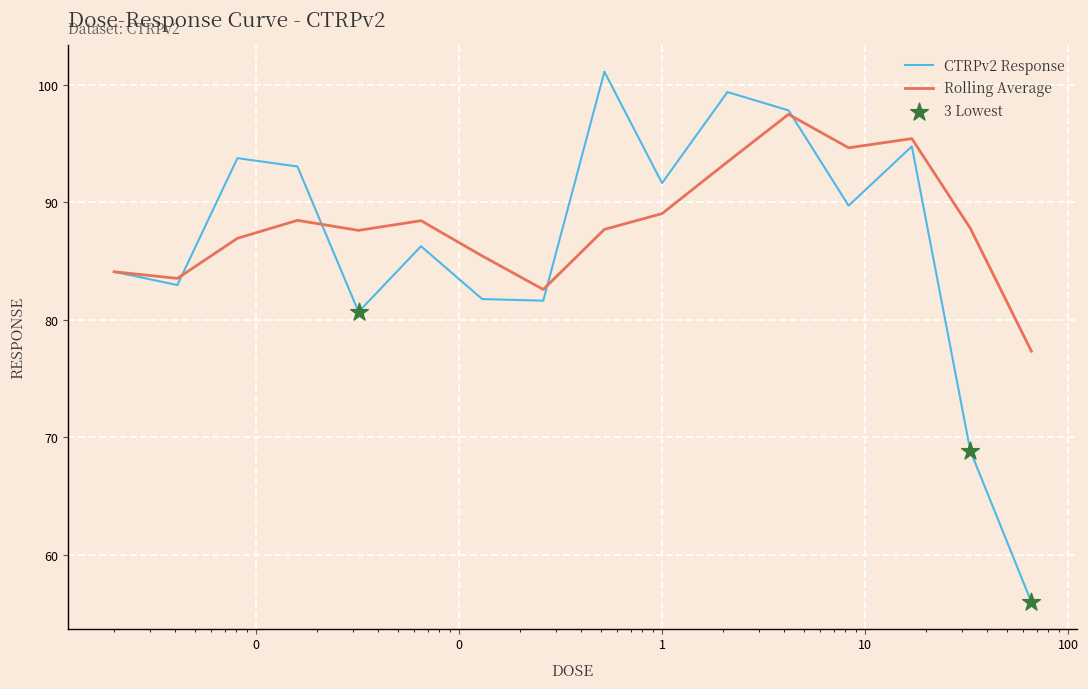

Which series has the largest range (max minus min)?

CTRPv2 Response